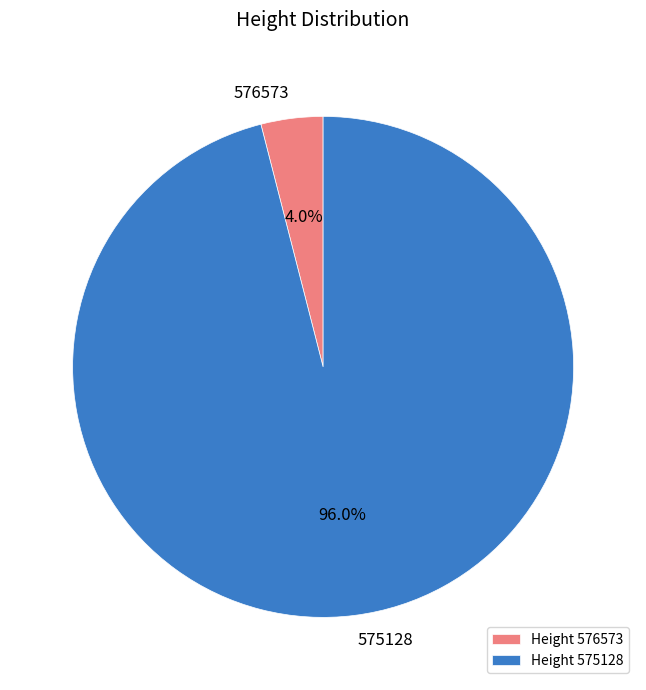

To the nearest percent, what percentage of the pie is 576573?

4%